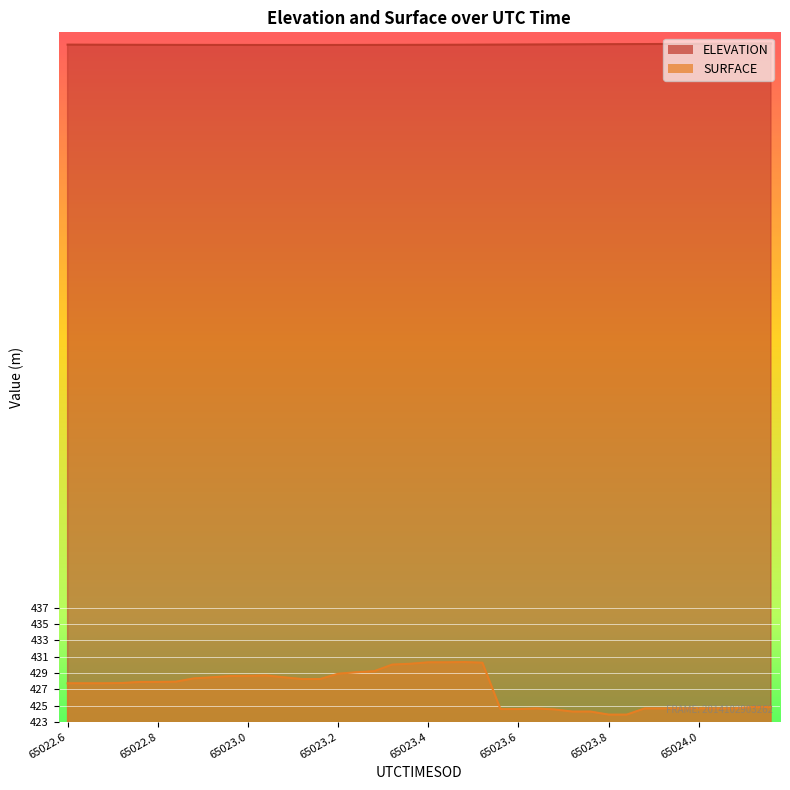

Where is ELEVATION nearest to the value 506?

65023.6